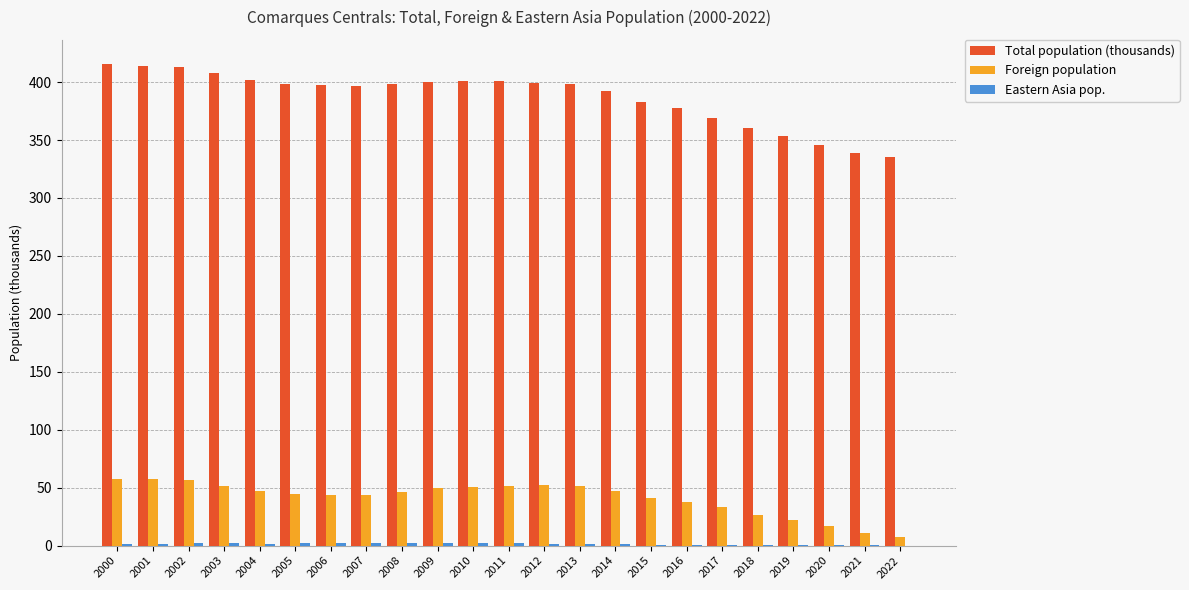

What is the maximum value shown in the chart?

415.7